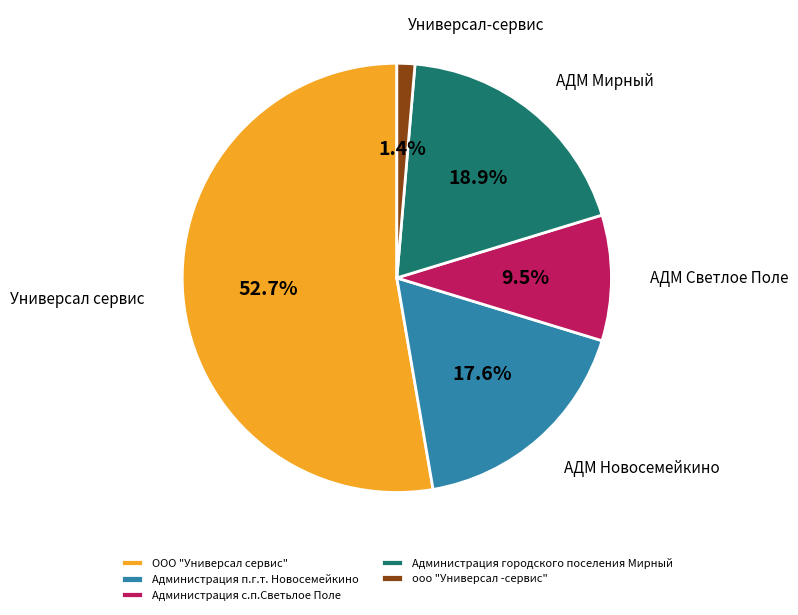

What is the ratio of the value at ООО "Универсал сервис" to the value at Администрация городского поселения Мирный?

2.8